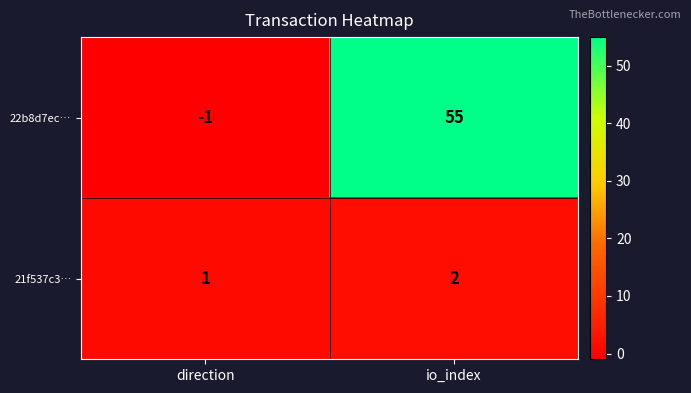

What is the average value of the 22b8d7ec… series?

27